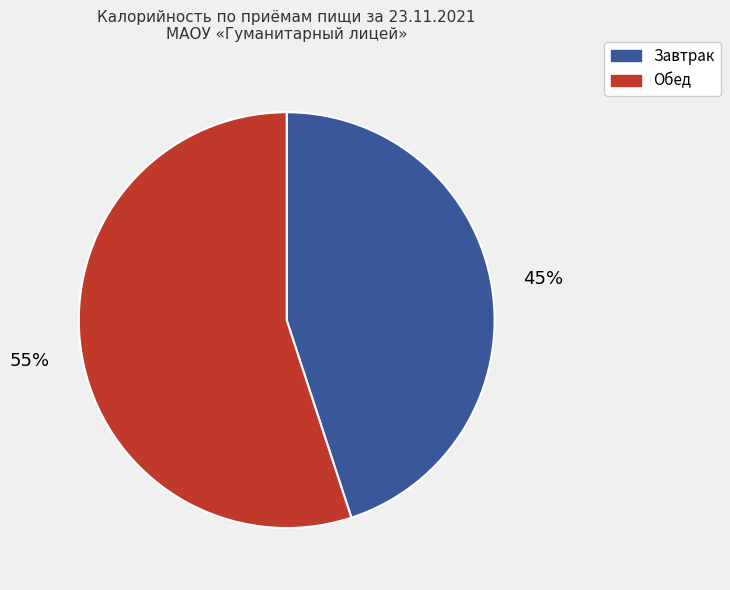

How many segments does this pie chart have?

2